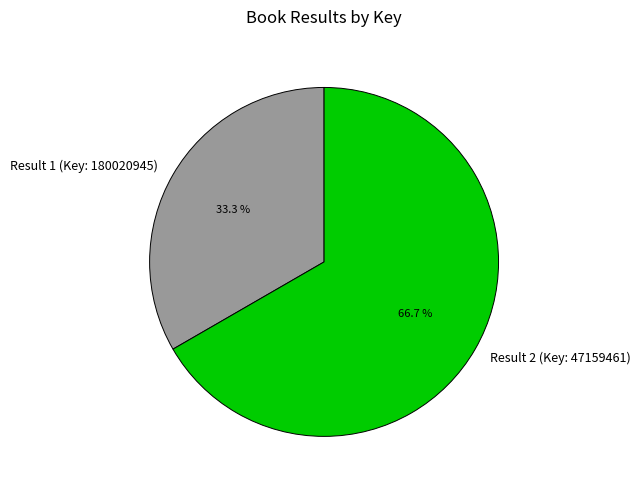

Which slice is the smallest?

Result 1 (Key: 180020945)